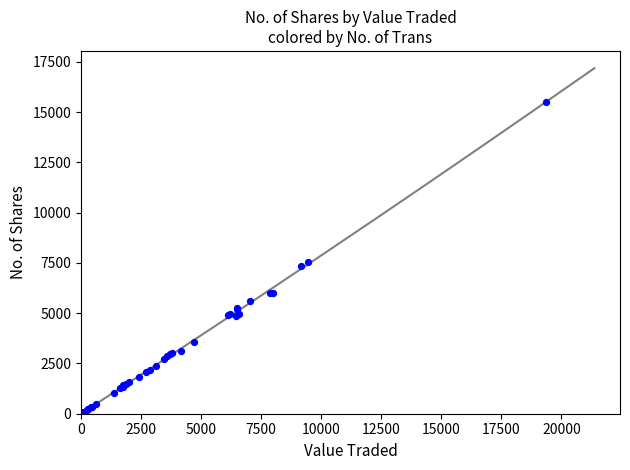

What Y value in the scatter plot is closest to 7752?

7545